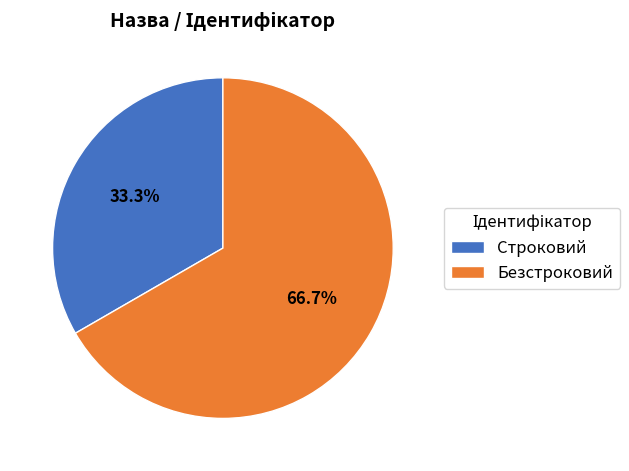

To the nearest percent, what is the average slice percentage?

50%